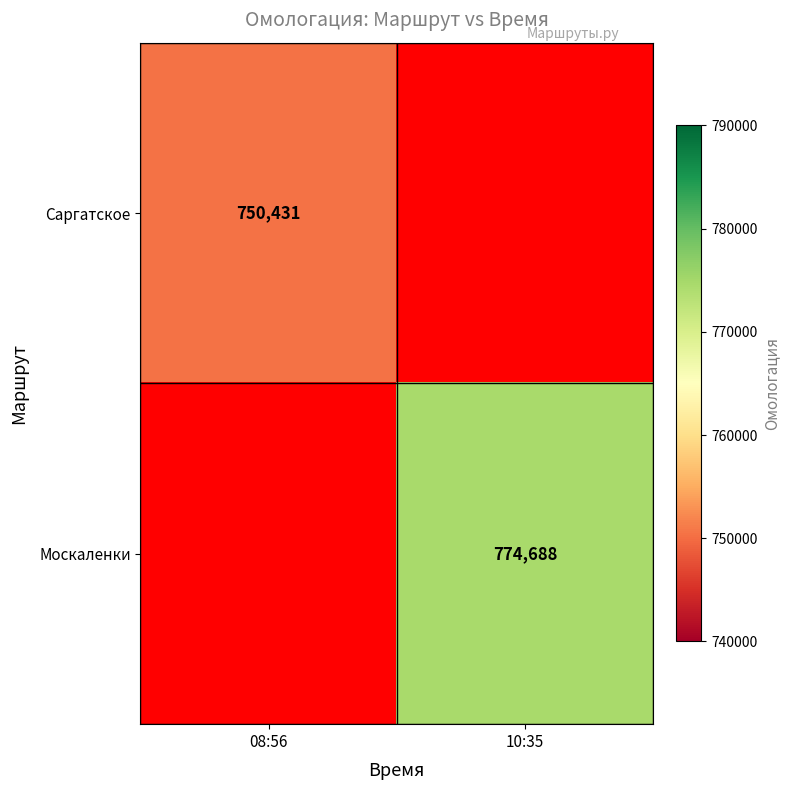

The value of Москаленки at 10:35 is 774688. True or false?

True